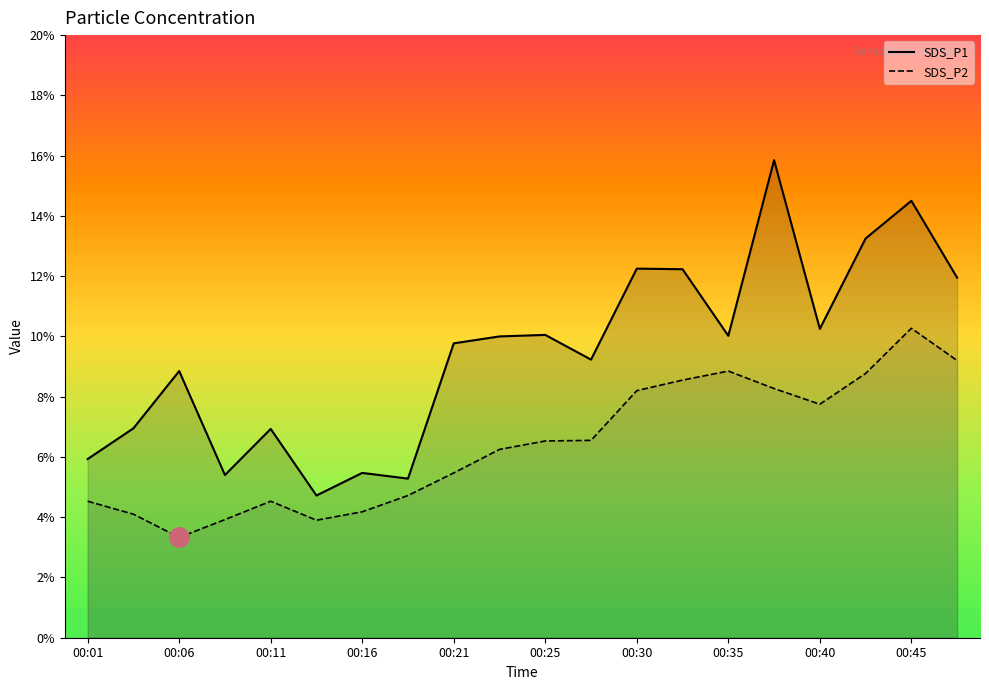

How many data points in SDS_P1 are less than 10?

10